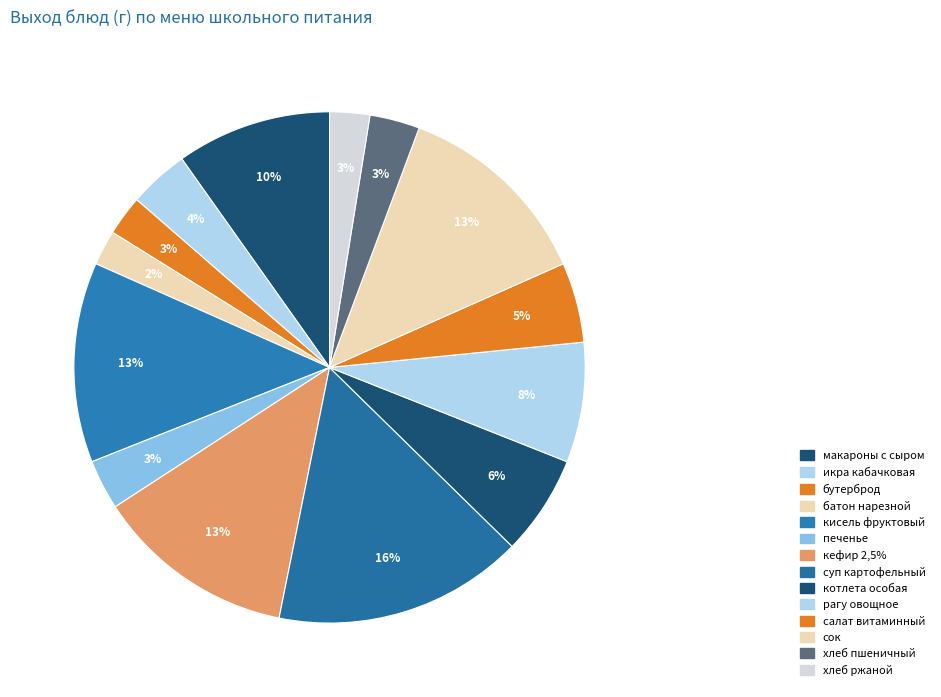

How many slices are in this pie chart?

14